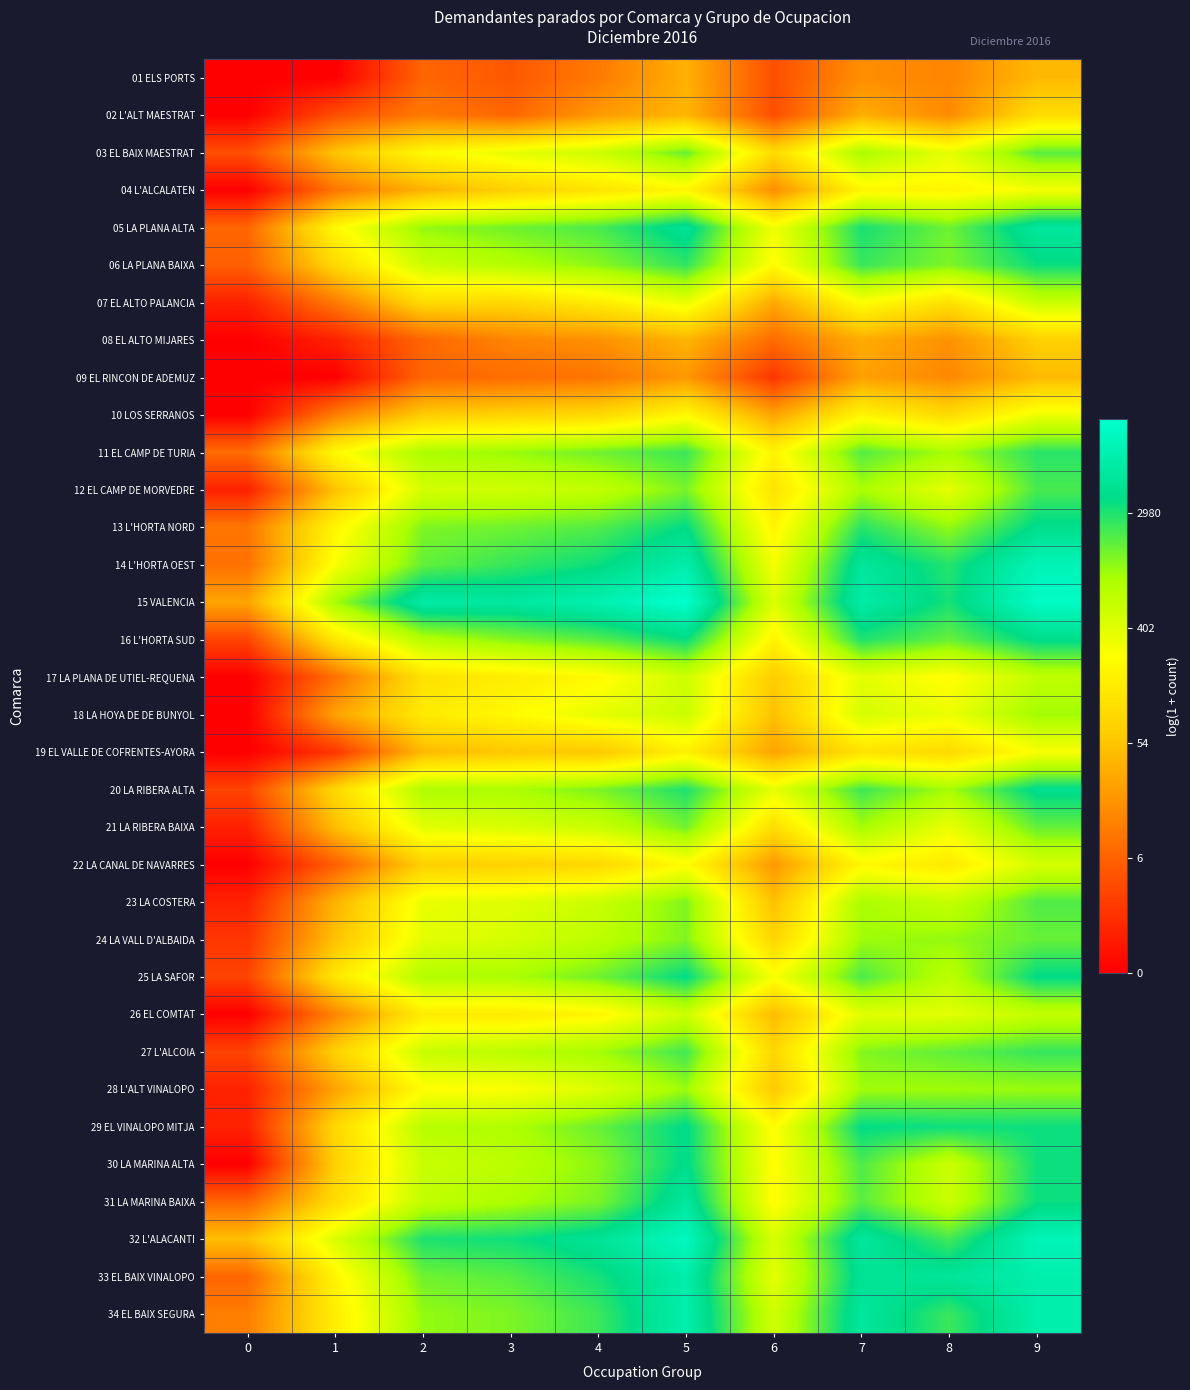

List the series in order of their peak value, highest first.

15 VALENCIA, 32 L'ALACANTI, 14 L'HORTA OEST, 34 EL BAIX SEGURA, 33 EL BAIX VINALOPO, 05 LA PLANA ALTA, 31 LA MARINA BAIXA, 20 LA RIBERA ALTA, 13 L'HORTA NORD, 30 LA MARINA ALTA, 16 L'HORTA SUD, 29 EL VINALOPO MITJA, 25 LA SAFOR, 06 LA PLANA BAIXA, 11 EL CAMP DE TURIA, 27 L'ALCOIA, 12 EL CAMP DE MORVEDRE, 23 LA COSTERA, 03 EL BAIX MAESTRAT, 21 LA RIBERA BAIXA, 24 LA VALL D'ALBAIDA, 28 L'ALT VINALOPO, 18 LA HOYA DE DE BUNYOL, 17 LA PLANA DE UTIEL-REQUENA, 26 EL COMTAT, 07 EL ALTO PALANCIA, 22 LA CANAL DE NAVARRES, 10 LOS SERRANOS, 04 L'ALCALATEN, 19 EL VALLE DE COFRENTES-AYORA, 02 L'ALT MAESTRAT, 08 EL ALTO MIJARES, 01 ELS PORTS, 09 EL RINCON DE ADEMUZ